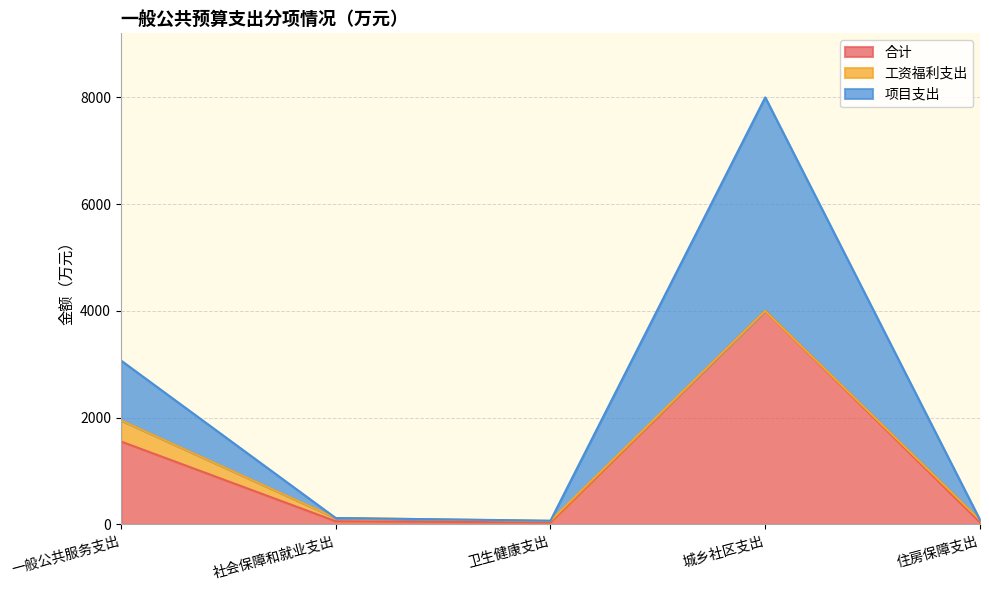

How many data points does each series have?

5